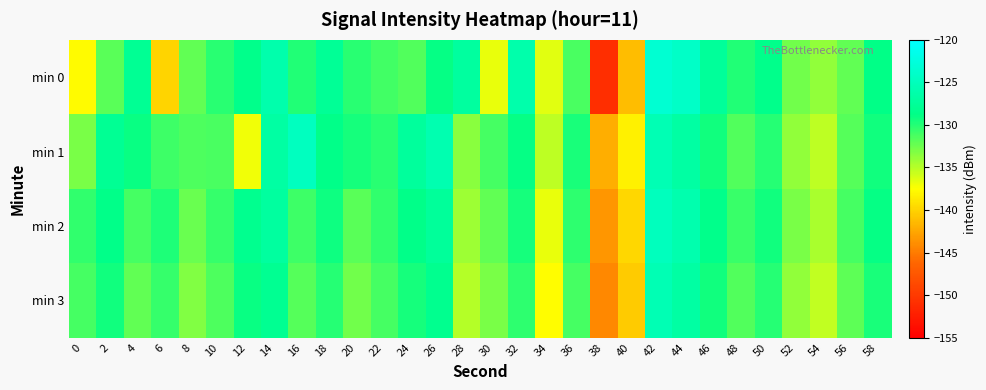

What is the spread (max minus min) of values at 0?

7.2